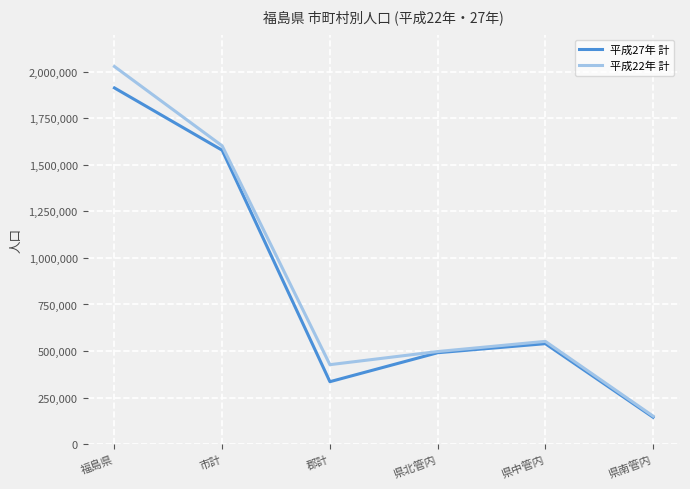

Where is 平成22年 計 nearest to the value 1089590?

市計